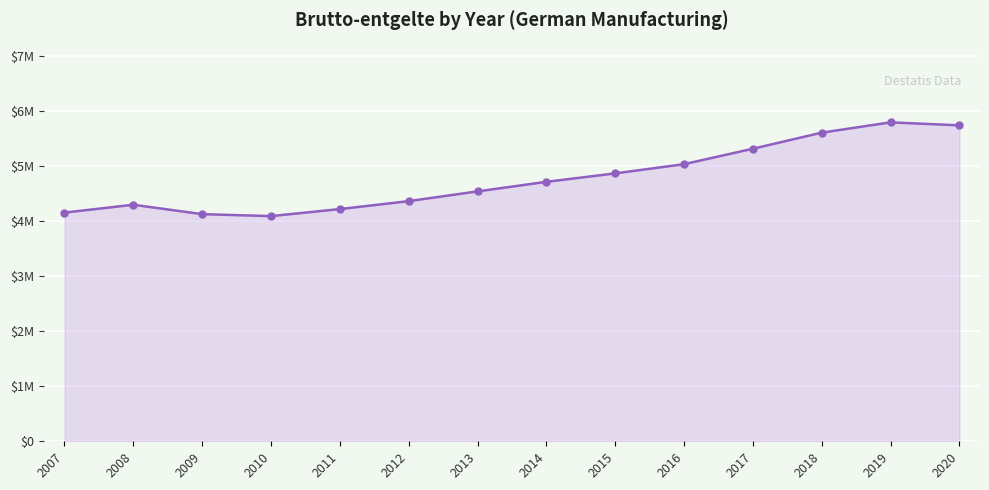

True or false: the data has more than 1 interior local peaks.

True